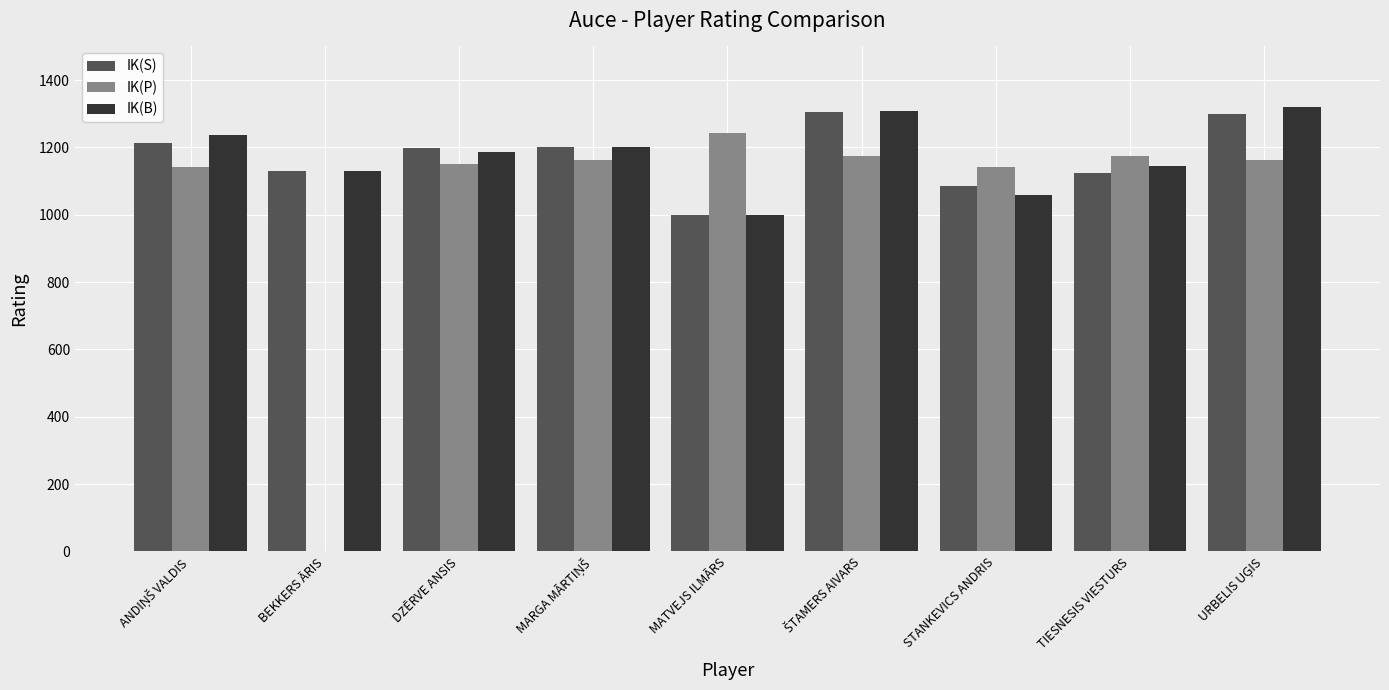

The value of IK(B) at TIESNESIS VIESTURS is 1144. True or false?

True